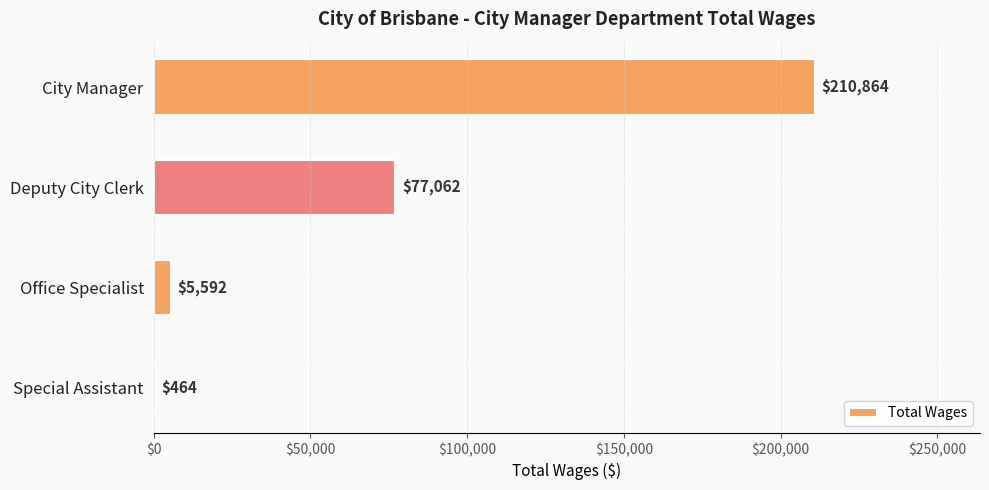

At which label is the value closest to 105664?

Deputy City Clerk